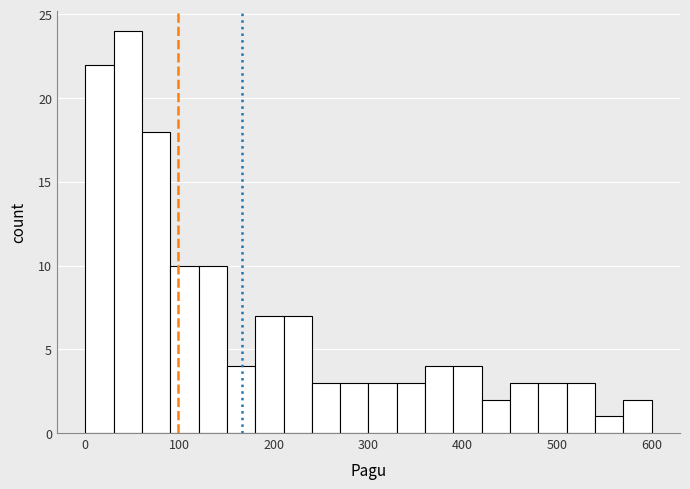

Around what value on the x-axis is the tallest bar? Give the approximate position of its centre, as read against the axis.

50